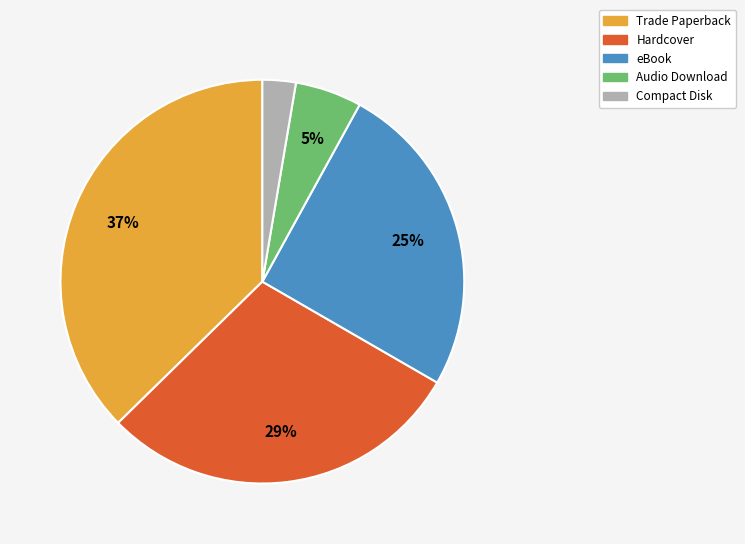

Count the number of slices in the pie.

5